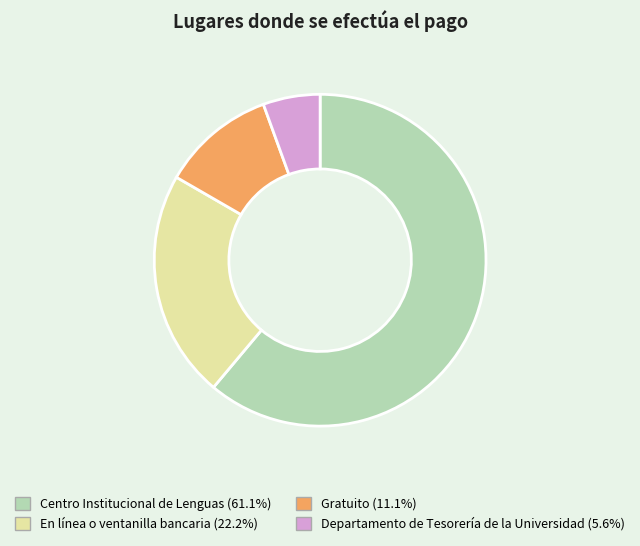

Which category accounts for the majority?

Centro Institucional de Lenguas